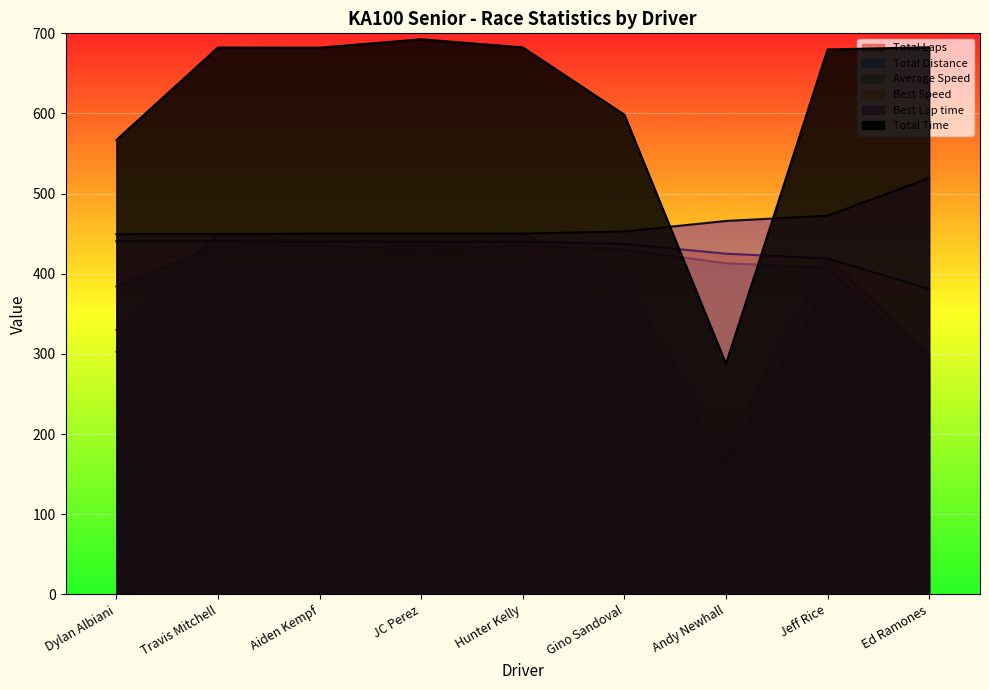

How many lines are shown in the chart?

6